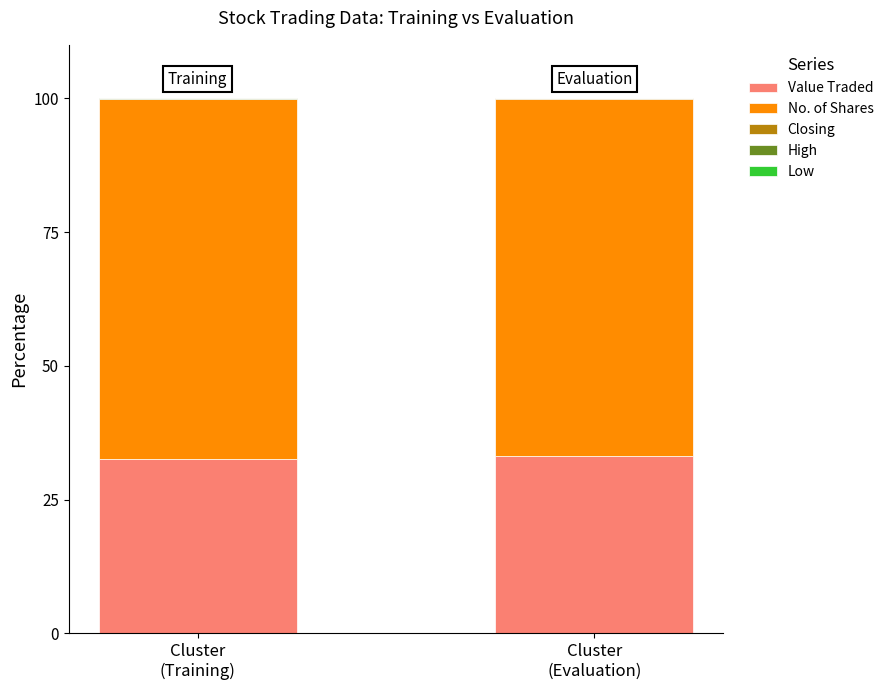

Between Cluster
(Training) and Cluster
(Evaluation), which series saw the biggest shift?

Value Traded